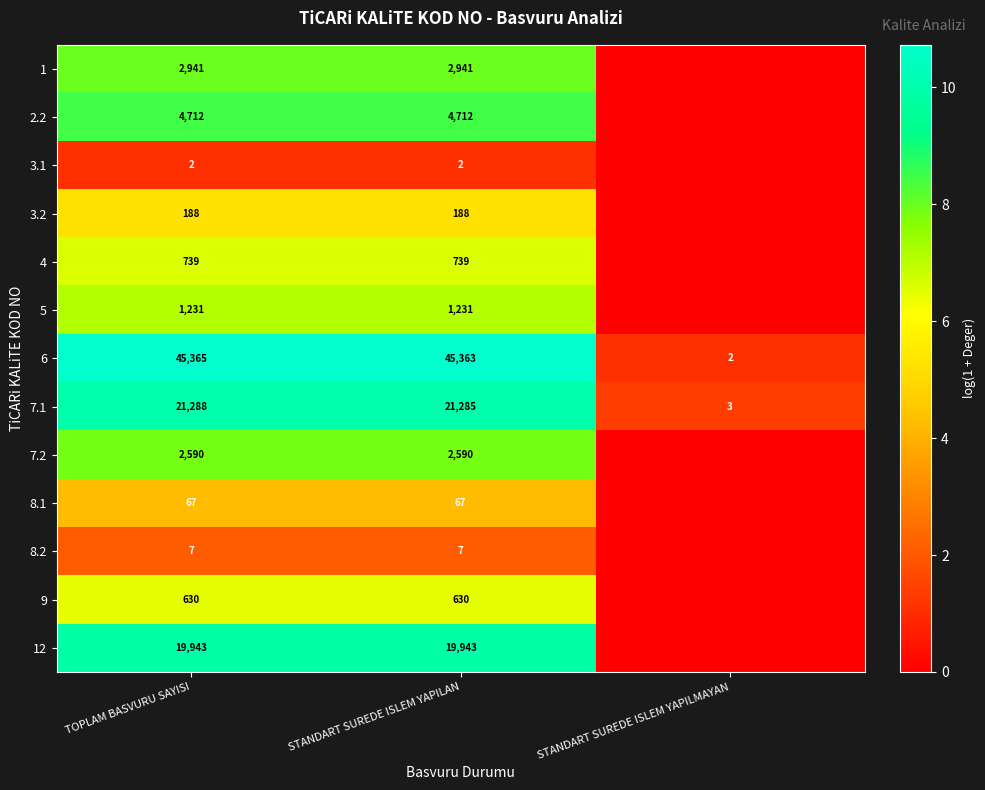

What is the total value across all series at TOPLAM BASVURU SAYISI?

99703